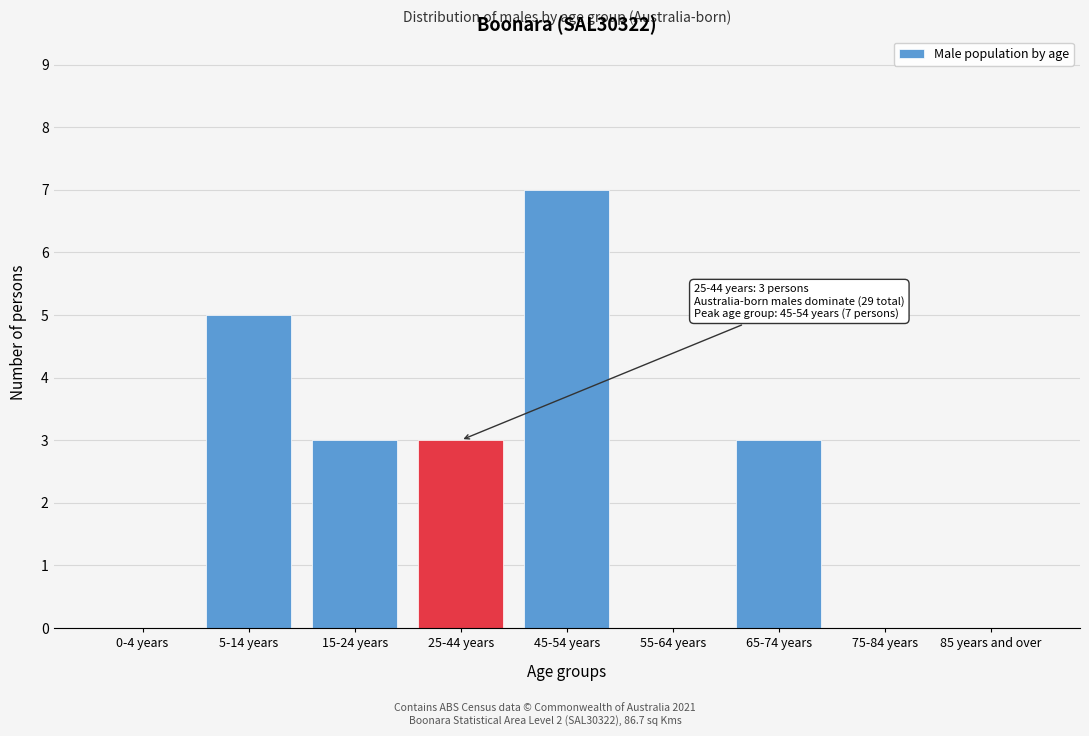

Reading right to left, extract all data points from this chart.

85 years and over=0	75-84 years=0	65-74 years=3	55-64 years=0	45-54 years=7	25-44 years=3	15-24 years=3	5-14 years=5	0-4 years=0